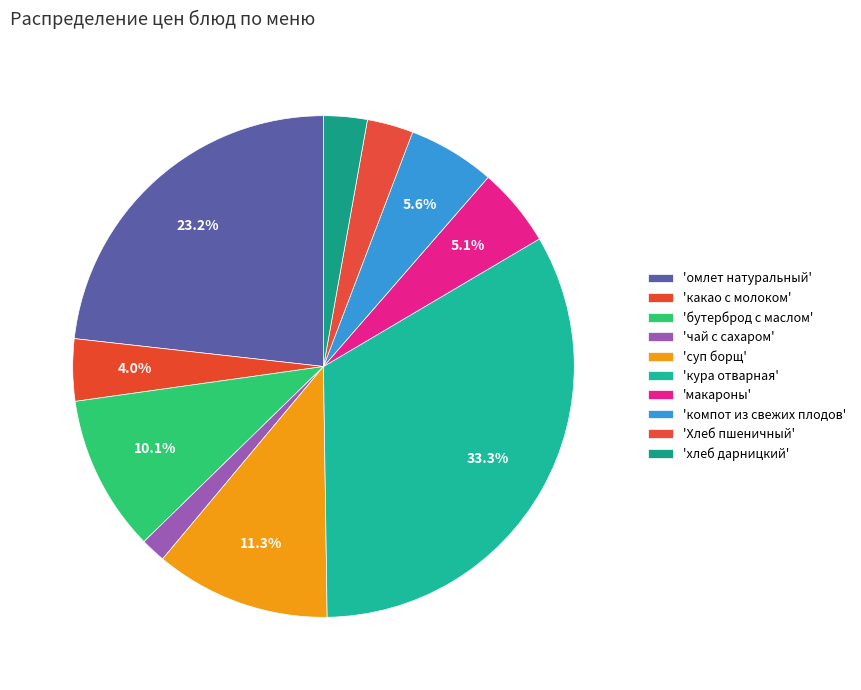

How many slices are in this pie chart?

10